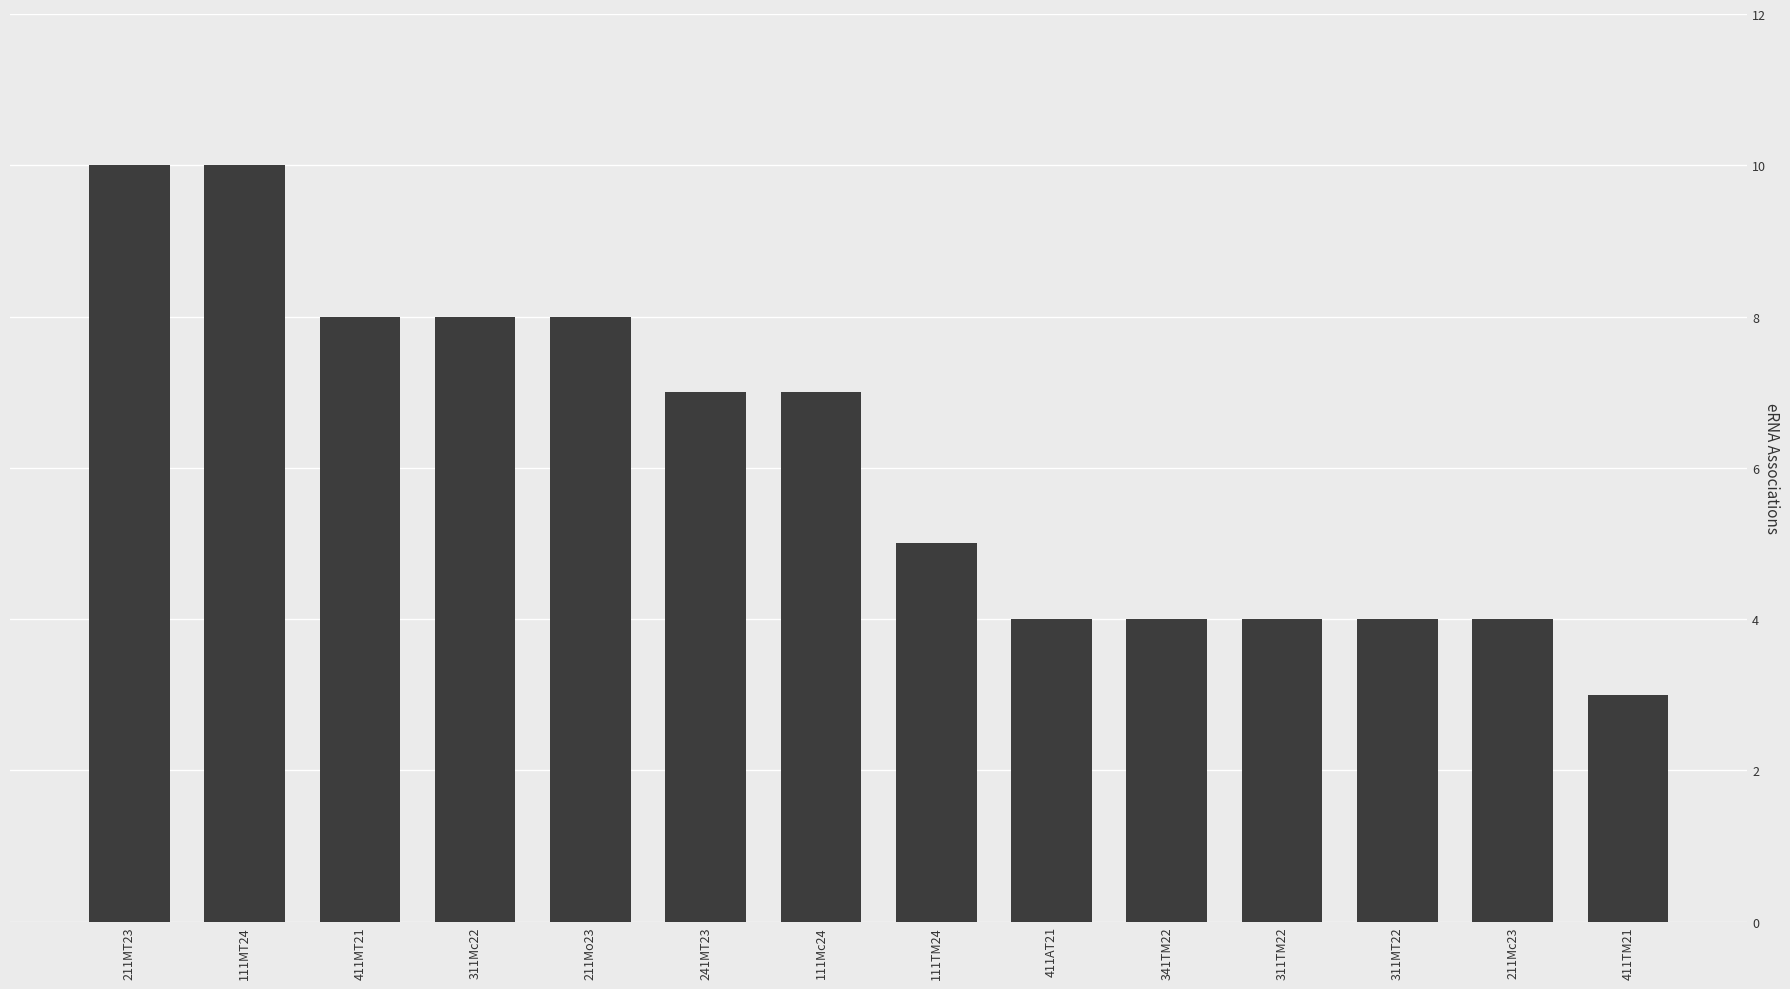

What is the greatest value displayed?

10